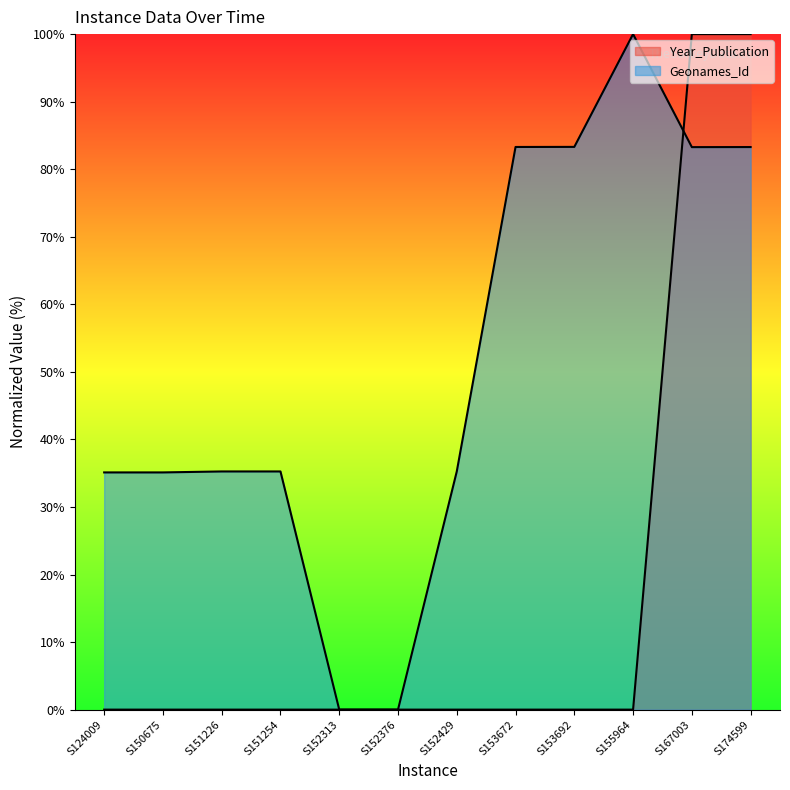

Which series changed the most between S152376 and S153692?

Geonames_Id